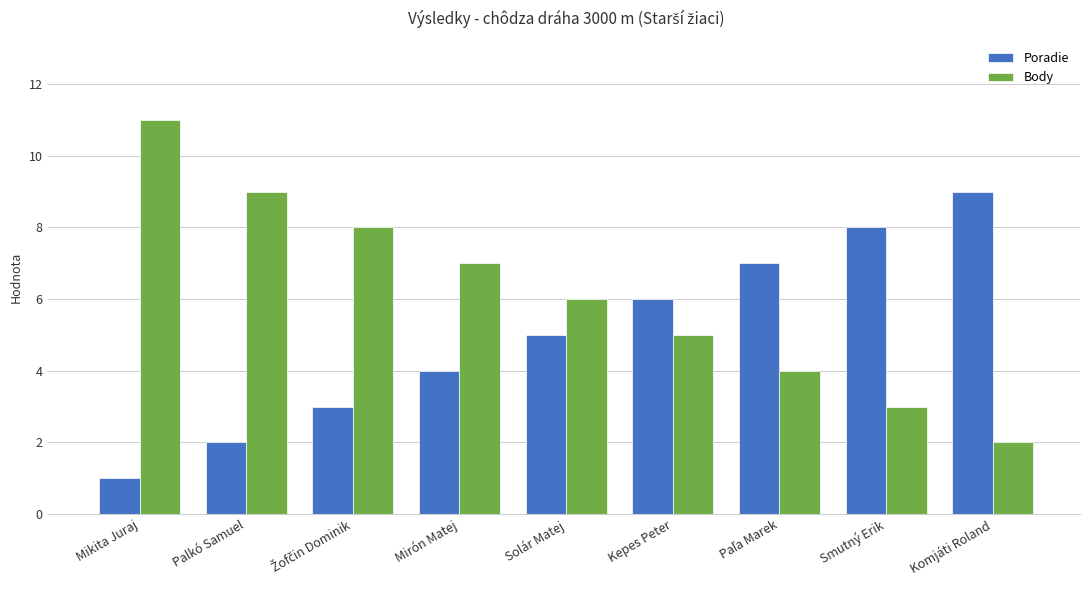

How many Poradie values are between 3 and 7?

5